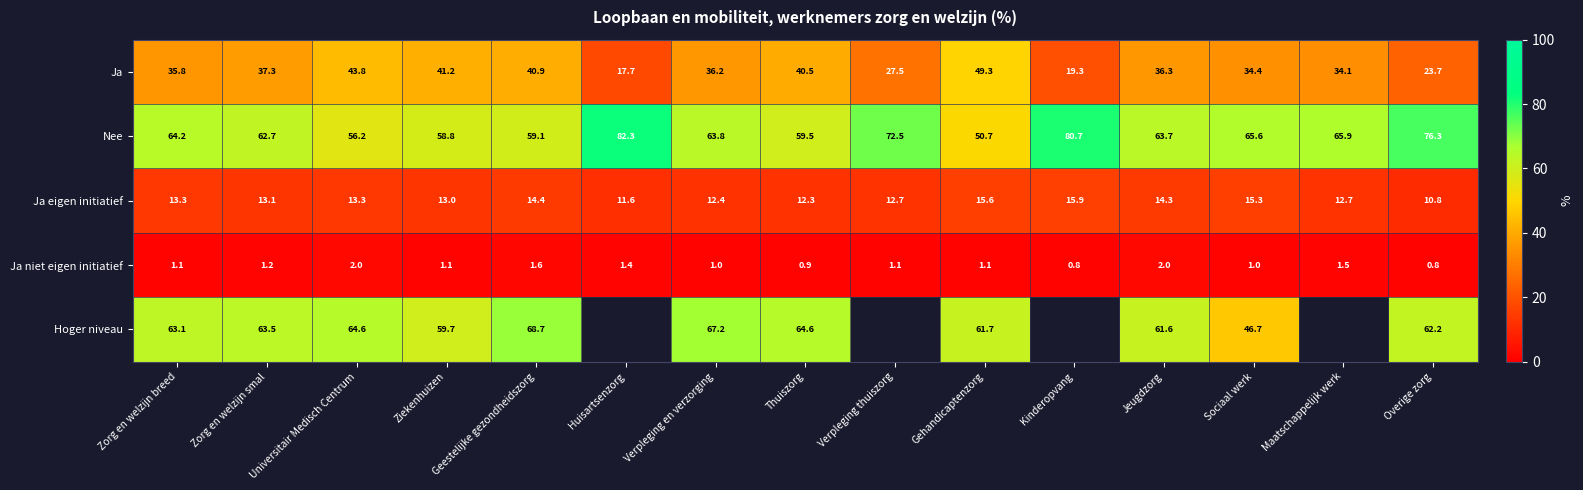

Count the number of data series in this chart.

5